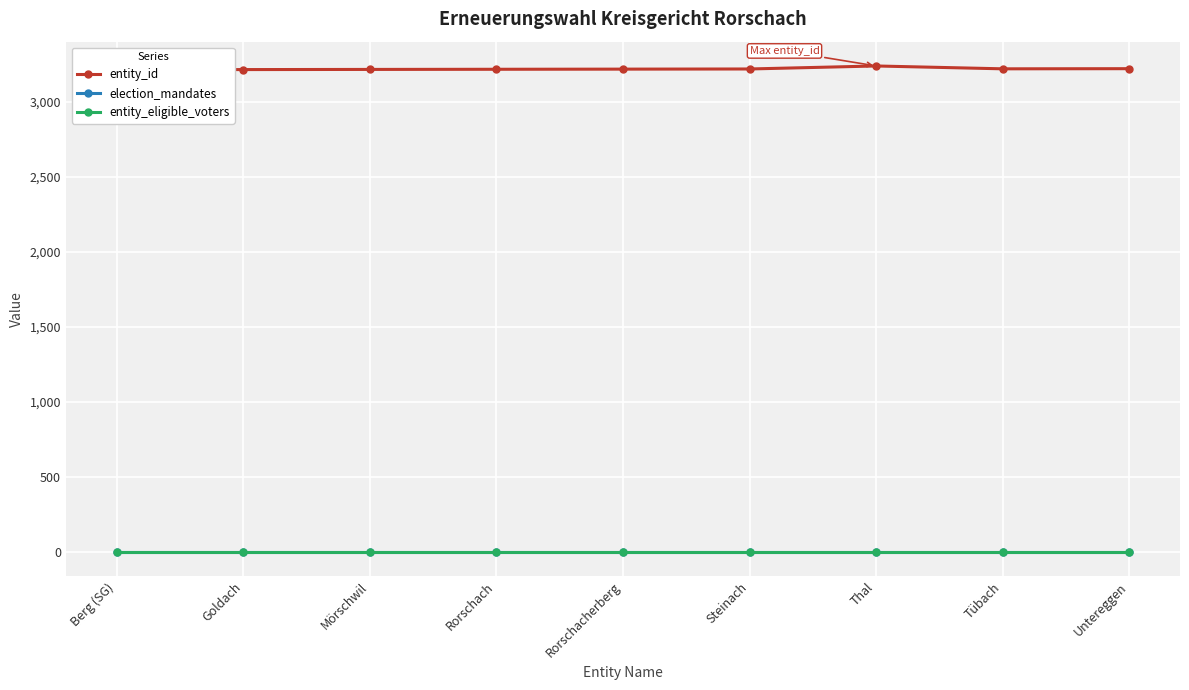

What is the total value across all series at Thal?

3242